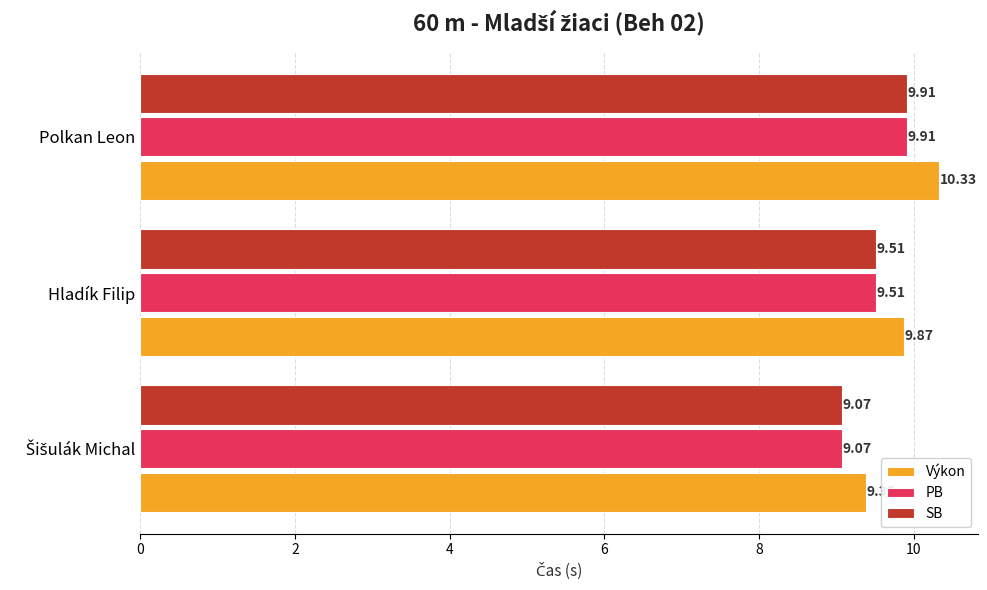

Count the number of categories in the chart.

3